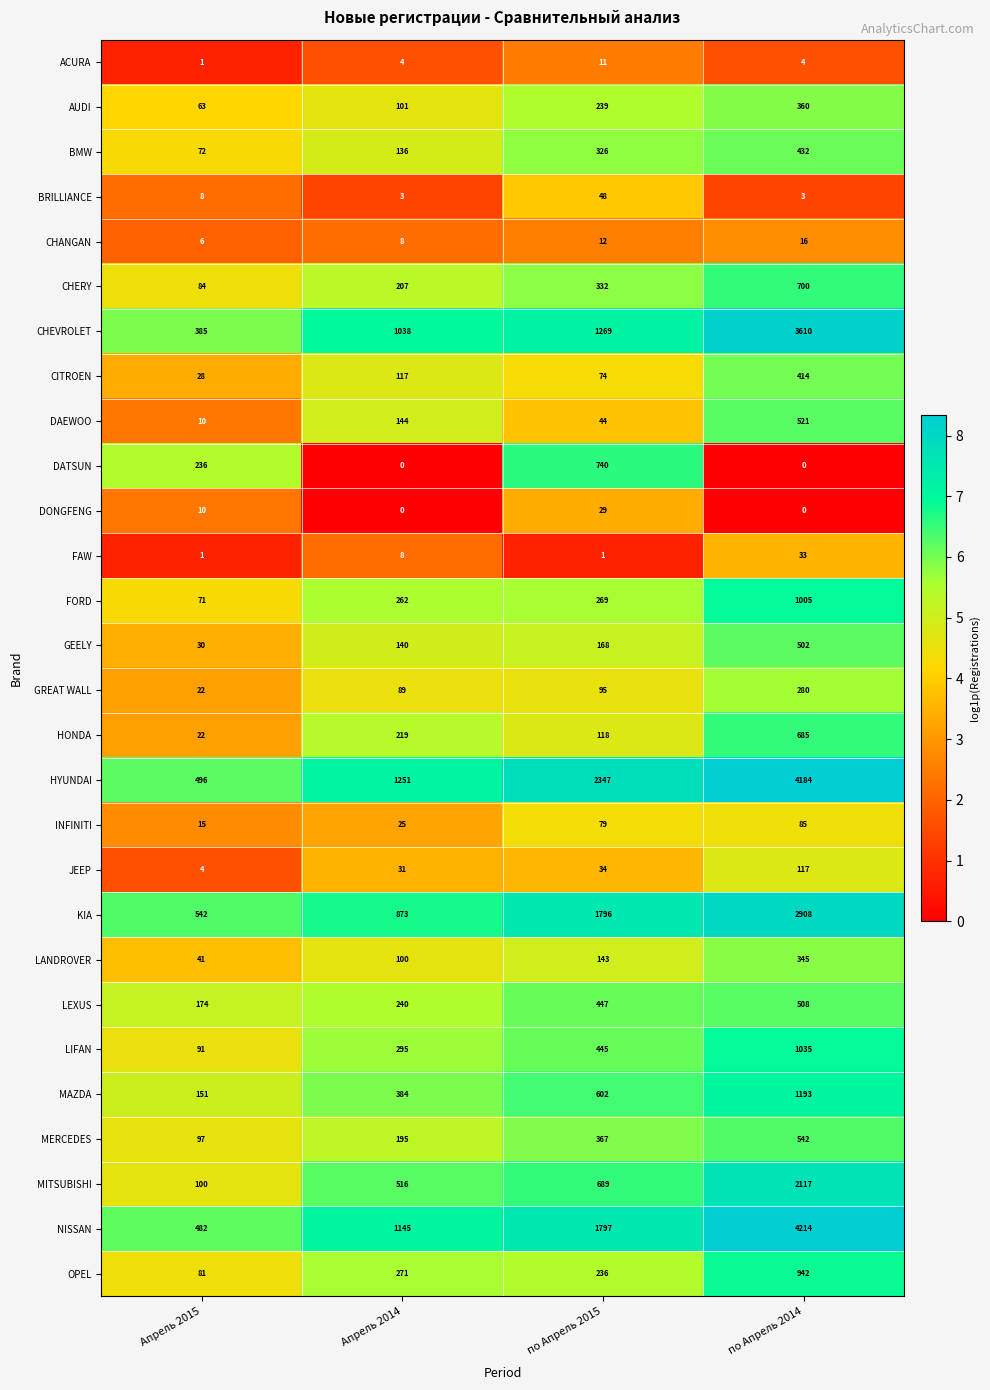

Rank the series by their maximum value, from highest to lowest.

NISSAN, HYUNDAI, CHEVROLET, KIA, MITSUBISHI, MAZDA, LIFAN, FORD, OPEL, DATSUN, CHERY, HONDA, MERCEDES, DAEWOO, LEXUS, GEELY, BMW, CITROEN, AUDI, LANDROVER, GREAT WALL, JEEP, INFINITI, BRILLIANCE, FAW, DONGFENG, CHANGAN, ACURA